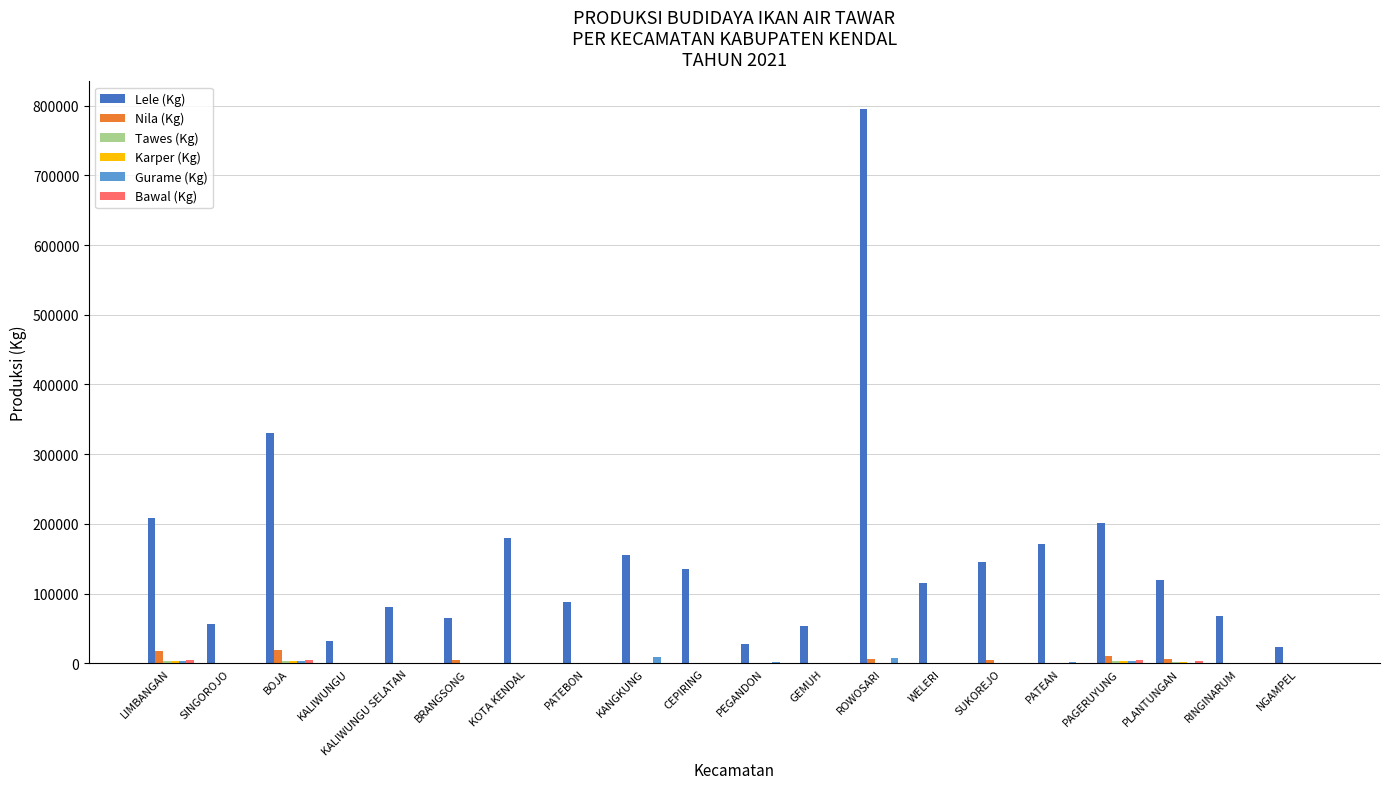

Which series has the widest spread of values?

Lele (Kg)